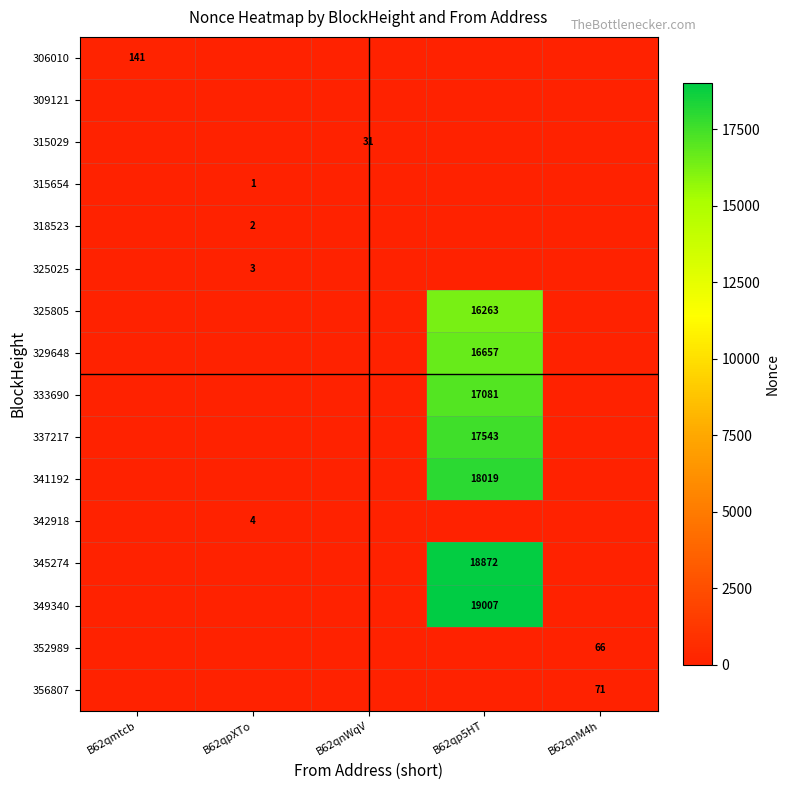

Is the value of 325805 at B62qnM4h greater than the value of 352989 at B62qpXTo?

No